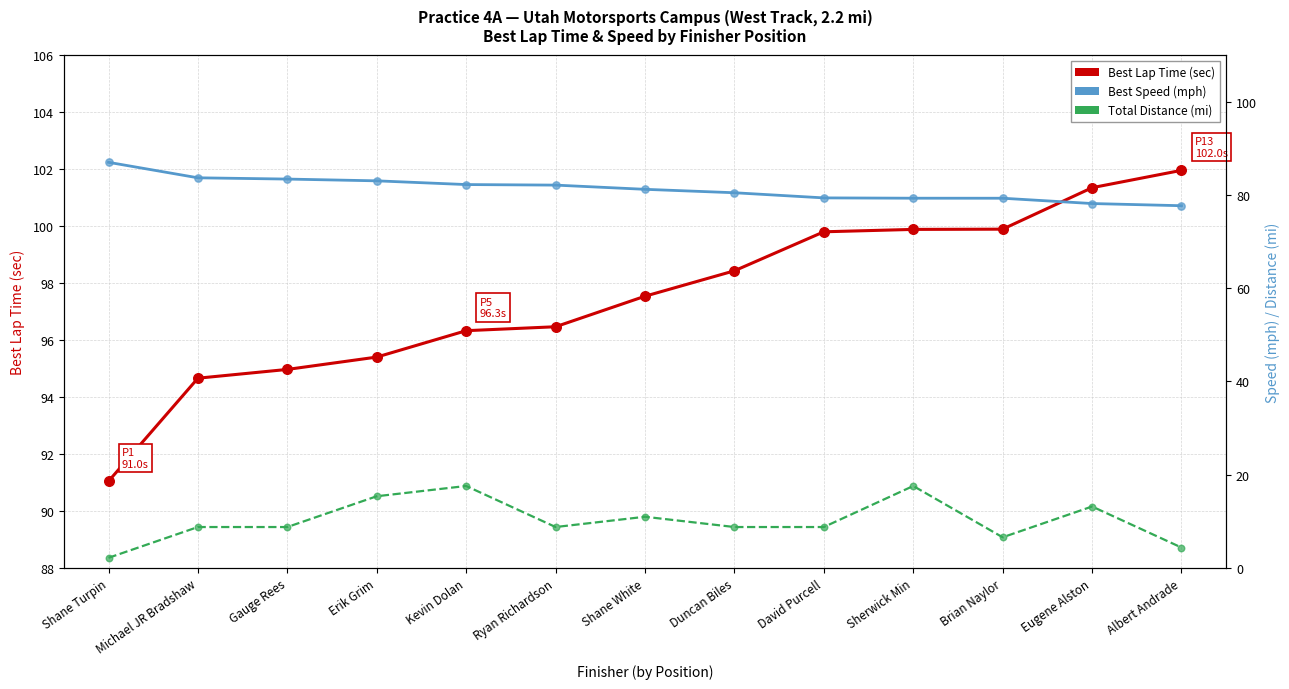

What are all the series names shown in the legend?

Best Lap Time (sec), Best Speed (mph), Total Distance (mi)